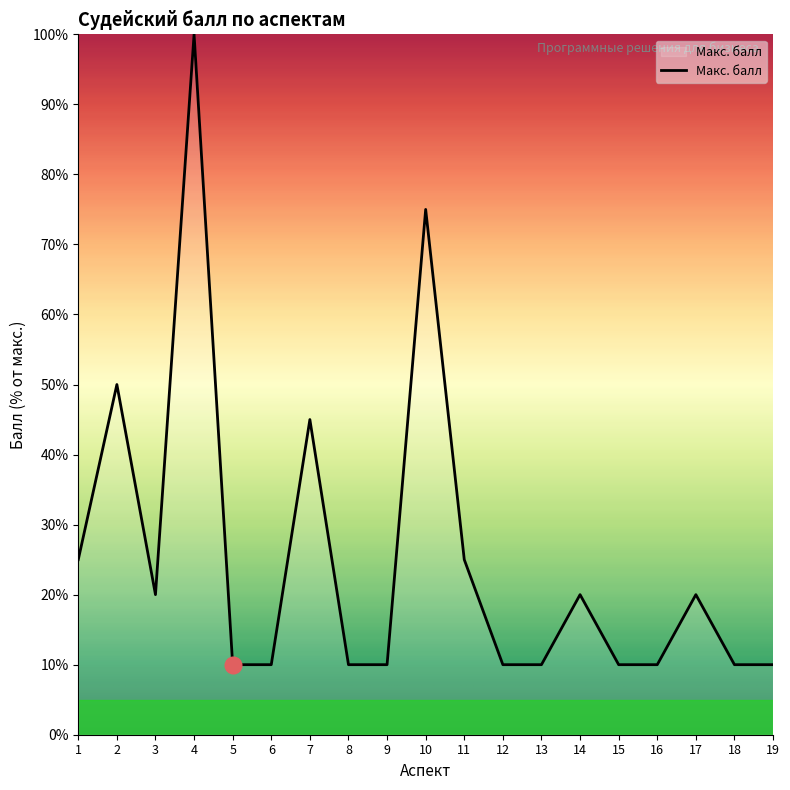

Where is the data nearest to the value 55?

2